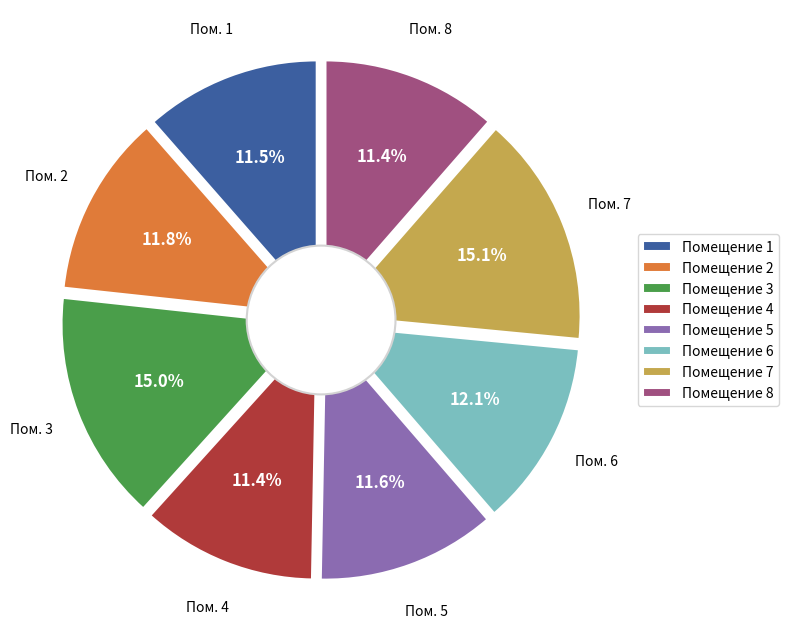

What percentage do 3 and 2 together represent?

26.9%